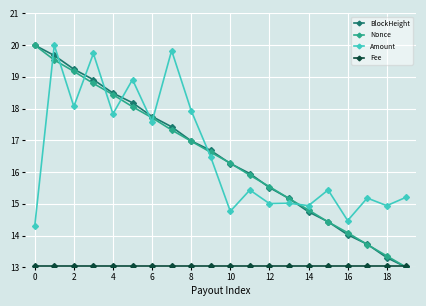

True or false: Amount has more than 0 points higher than both neighbors.

True